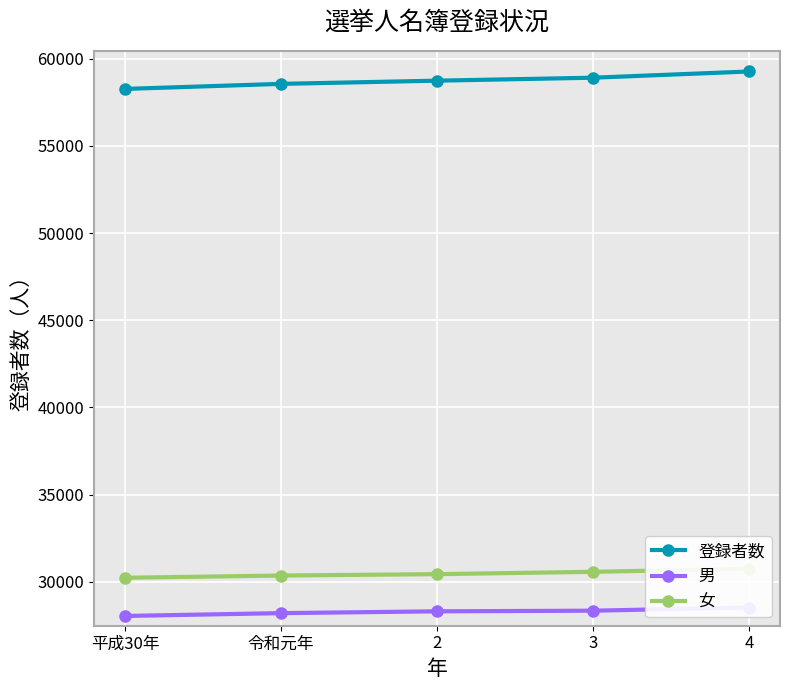

How many lines are shown in the chart?

3